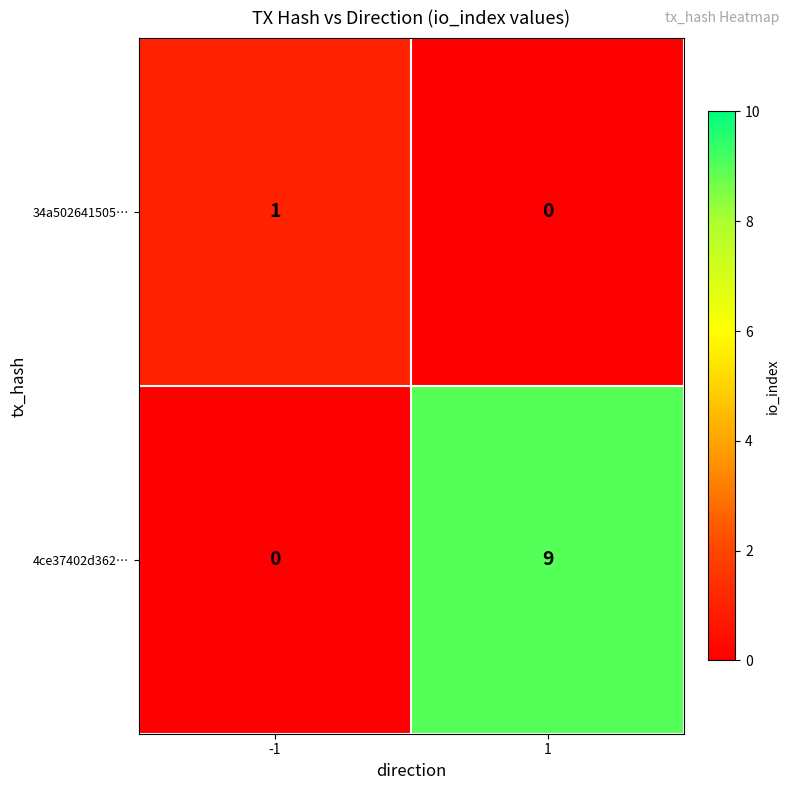

The value of 4ce37402d362… at 1 is 3. True or false?

False